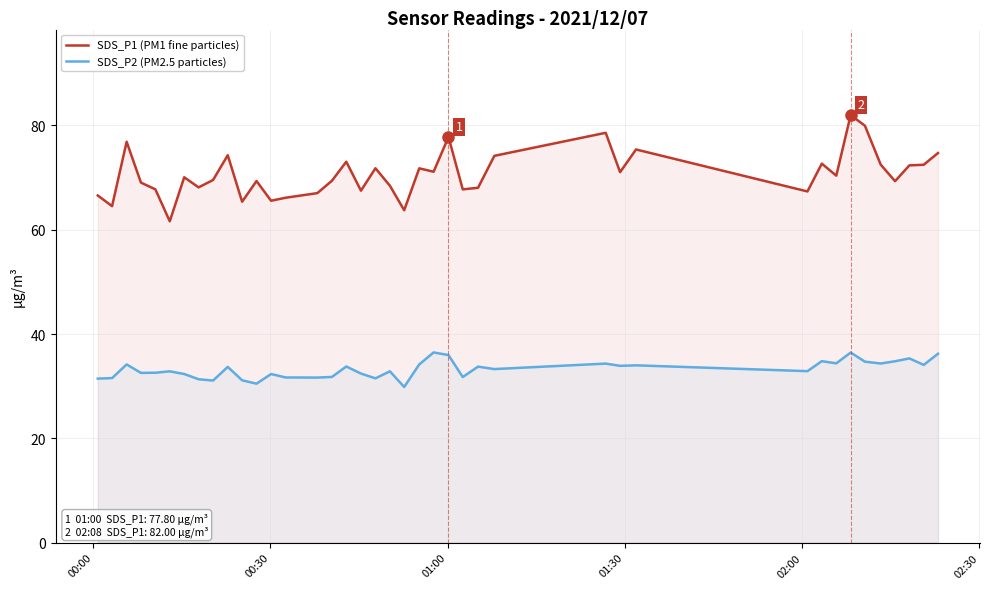

Which series has the widest spread of values?

SDS_P1 (PM1 fine particles)